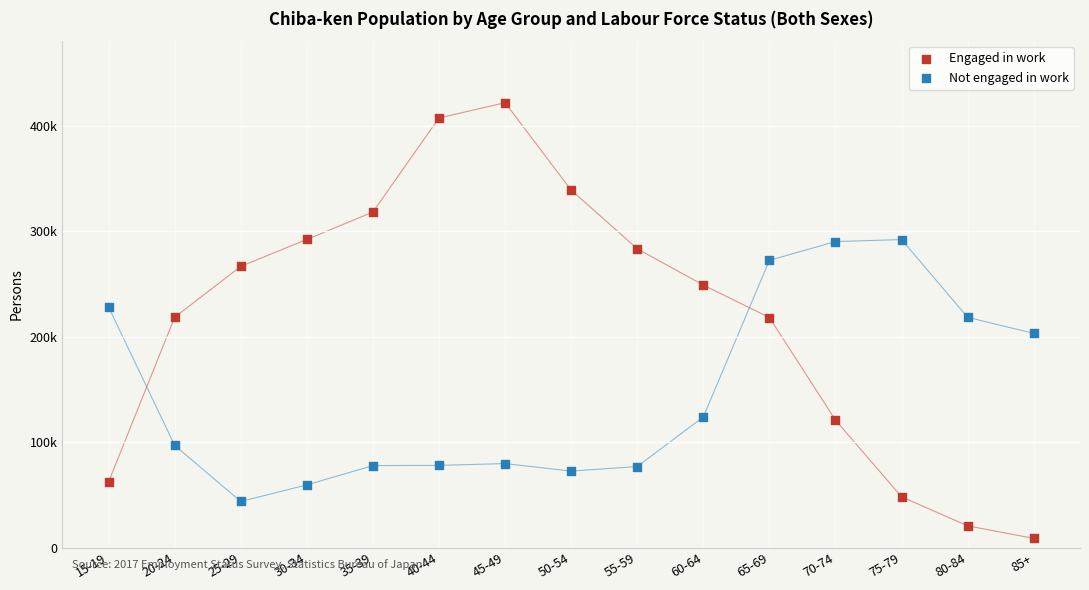

Which series has the largest Y range (max minus min)?

Engaged in work